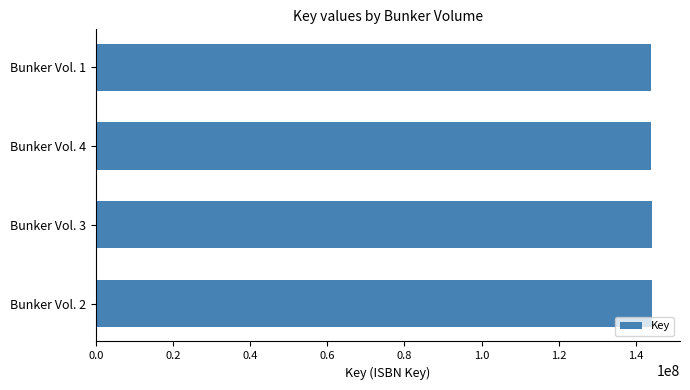

Is it true that the value at Bunker Vol. 4 is 143792163?

True